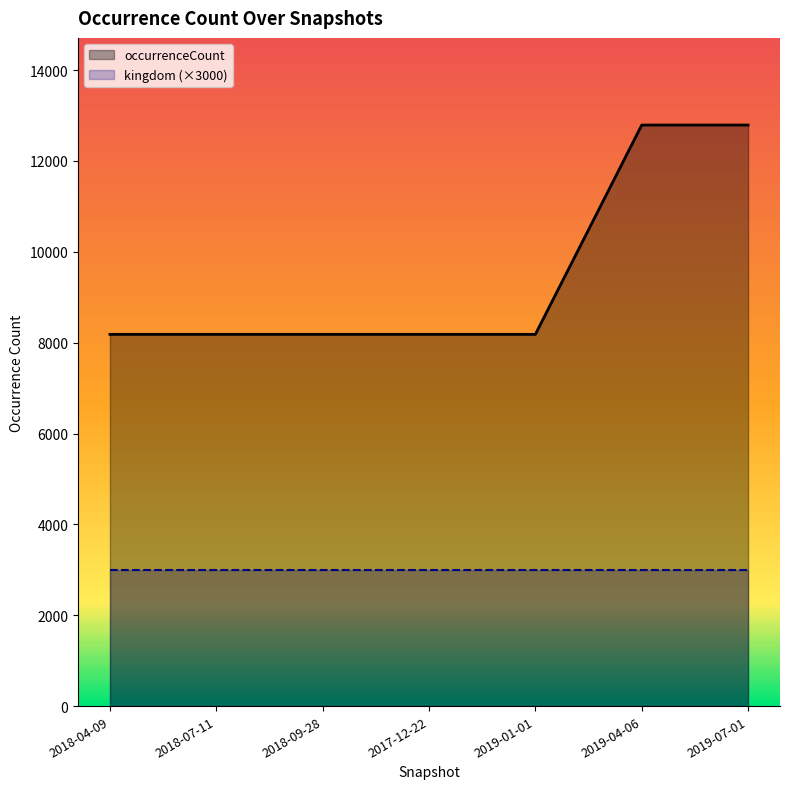

List the series in order of their overall mean, highest first.

occurrenceCount, kingdom (×3000)